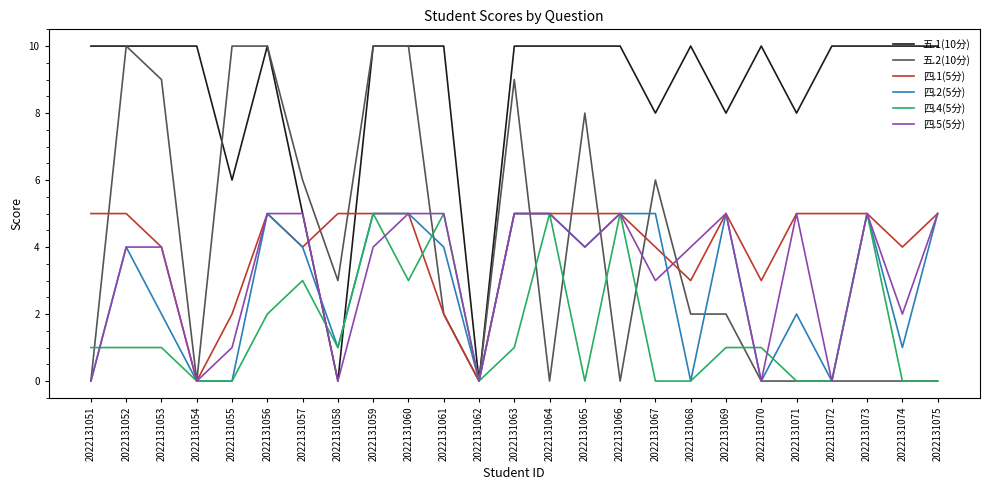

True or false: 四.2(5分) and 五.1(10分) intersect in this chart.

True